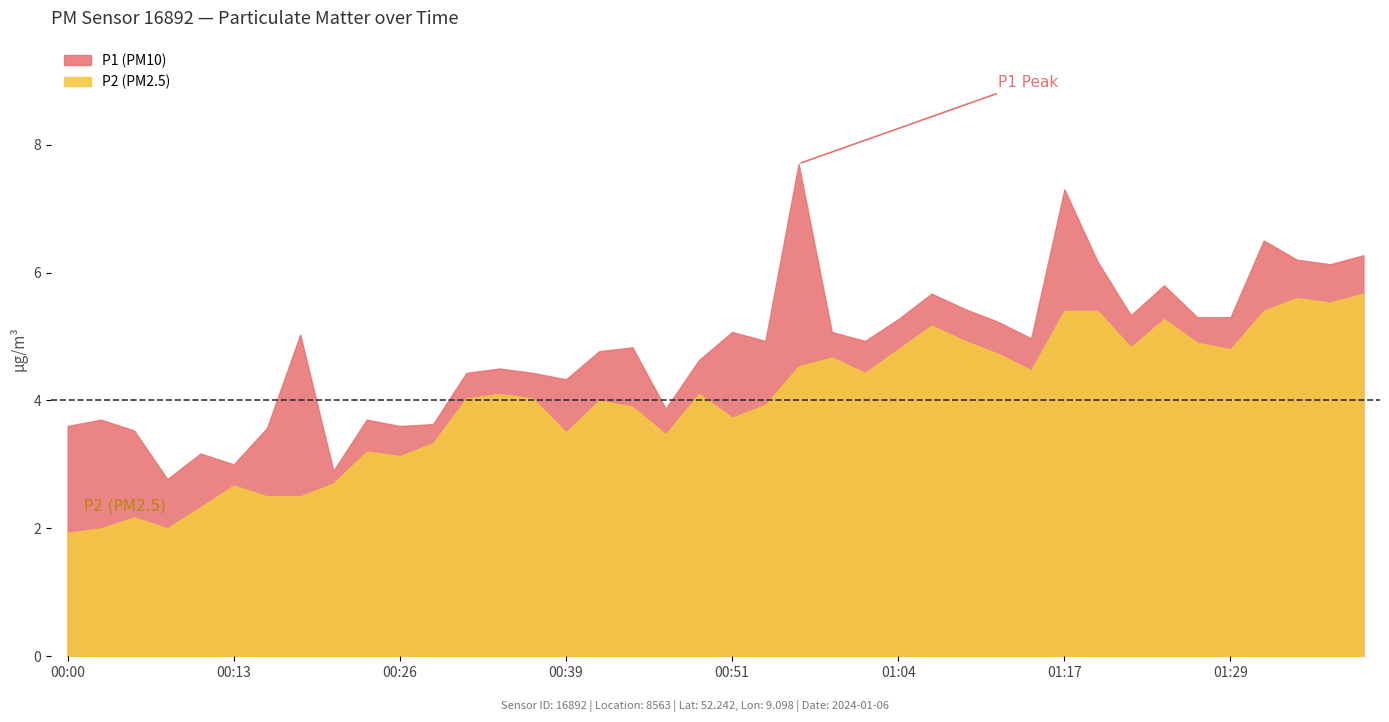

The P1 series shows 2.1 at 00:46. True or false?

False